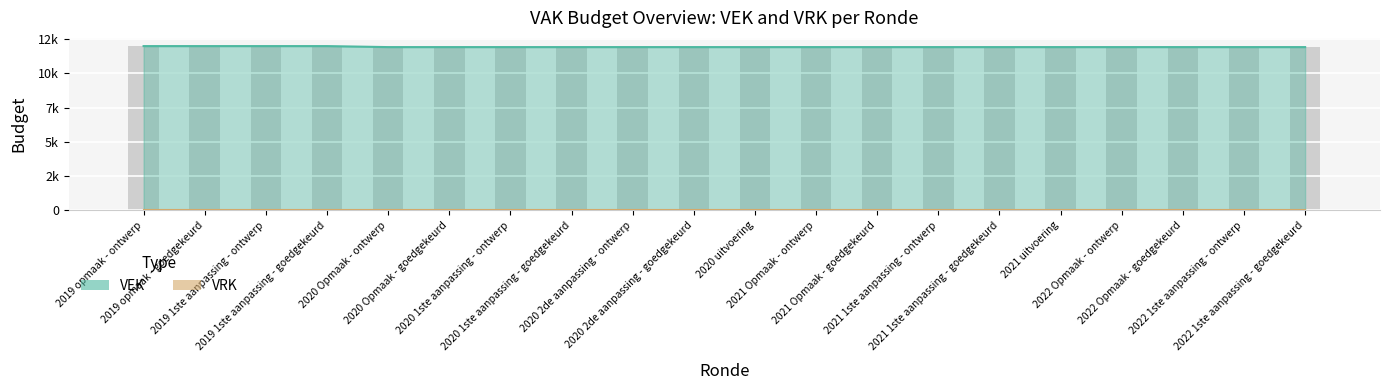

Rank the categories by value from highest to lowest.

2019 opmaak - ontwerp, 2019 opmaak - goedgekeurd, 2019 1ste aanpassing - ontwerp, 2019 1ste aanpassing - goedgekeurd, 2020 Opmaak - ontwerp, 2020 Opmaak - goedgekeurd, 2020 1ste aanpassing - ontwerp, 2020 1ste aanpassing - goedgekeurd, 2020 2de aanpassing - ontwerp, 2020 2de aanpassing - goedgekeurd, 2020 uitvoering, 2021 Opmaak - ontwerp, 2021 Opmaak - goedgekeurd, 2021 1ste aanpassing - ontwerp, 2021 1ste aanpassing - goedgekeurd, 2021 uitvoering, 2022 Opmaak - ontwerp, 2022 Opmaak - goedgekeurd, 2022 1ste aanpassing - ontwerp, 2022 1ste aanpassing - goedgekeurd